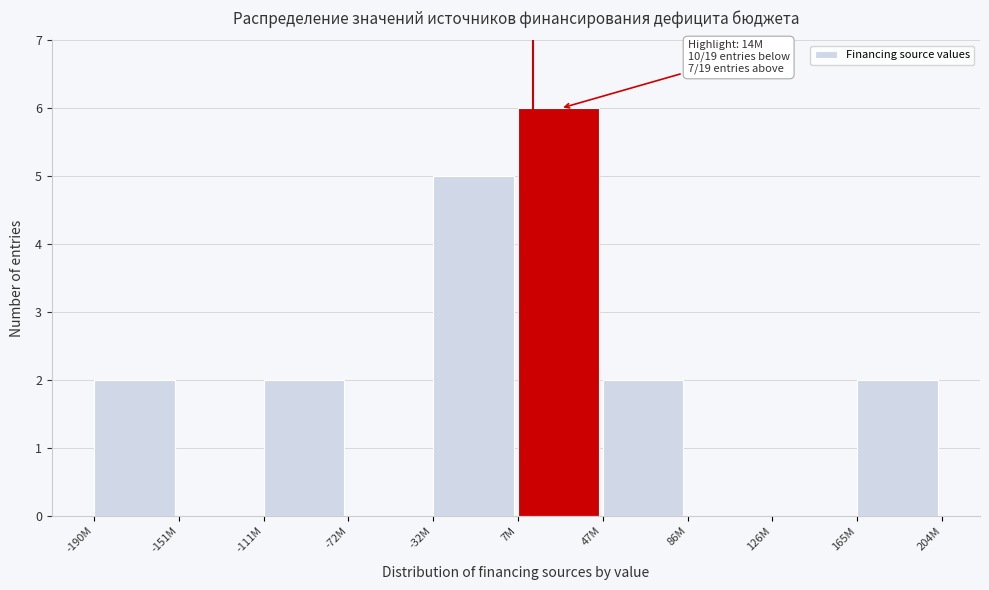

Reading left to right, transcribe all the data shown in this chart.

-190M=2	-151M=0	-111M=2	-72M=0	-32M=5	7M=6	47M=2	86M=0	126M=0	165M=2